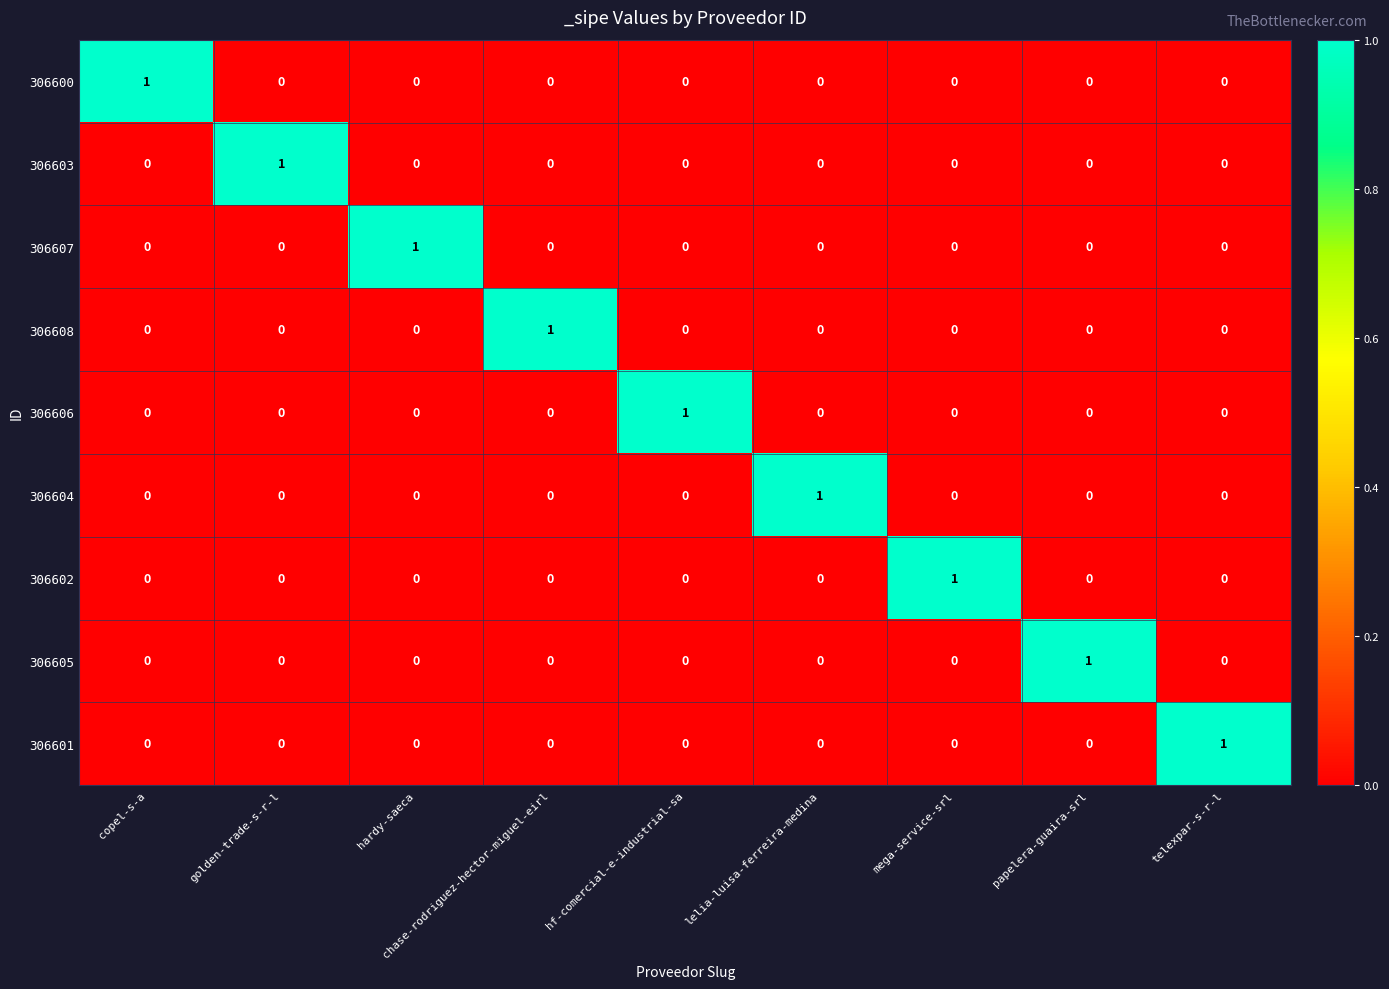

True or false: 306605 has a value of 0 at hf-comercial-e-industrial-sa.

True